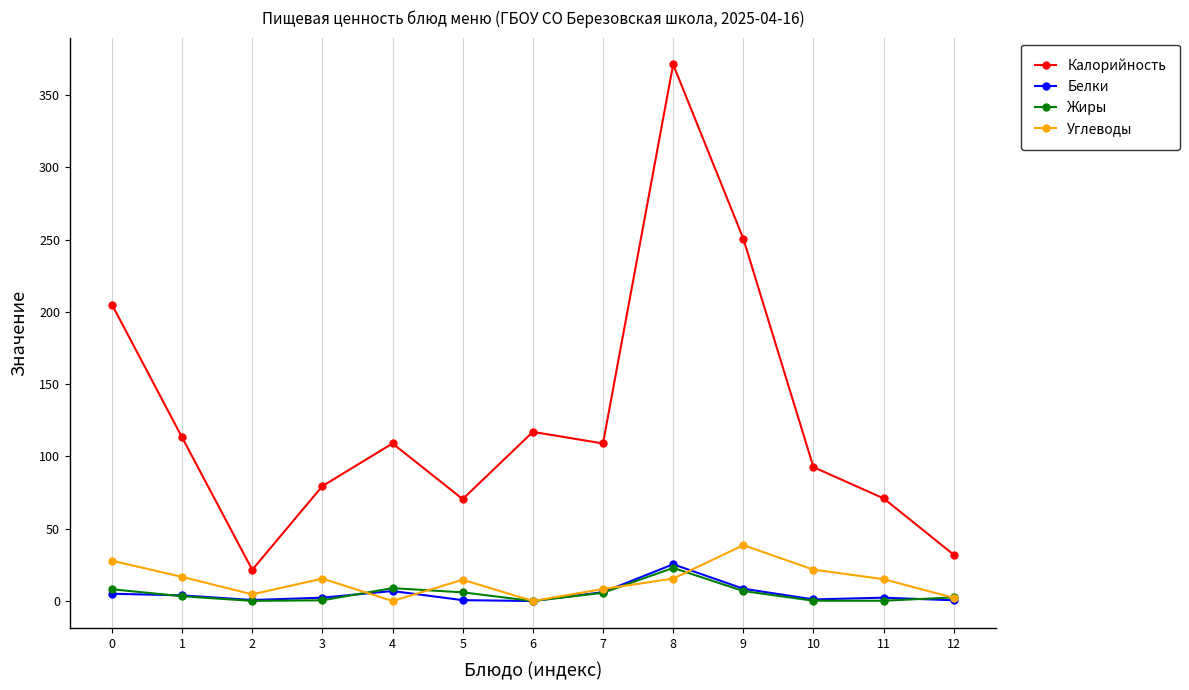

True or false: Углеводы has more than 1 points higher than both neighbors.

True